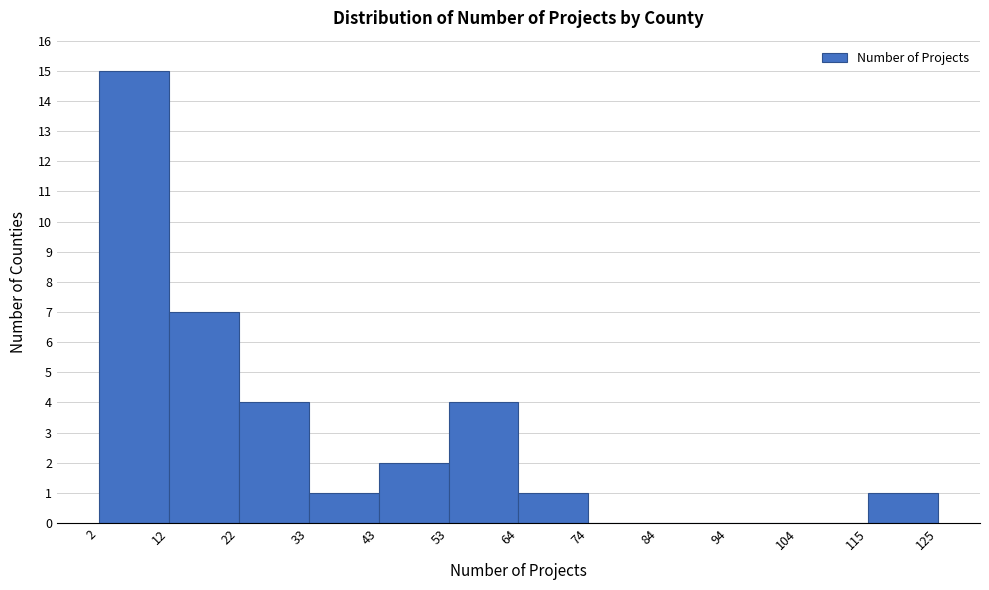

Reading left to right, transcribe this chart: for each bar, give the range it covers on the x-axis and its height. The values are not printed on the chart, so give them approximately, as read against the axis.

2 to 12: 15
12 to 22: 7
22 to 33: 4
33 to 43: 1
43 to 53: 2
53 to 64: 4
64 to 74: 1
74 to 84: 0
84 to 94: 0
94 to 104: 0
104 to 115: 0
115 to 125: 1